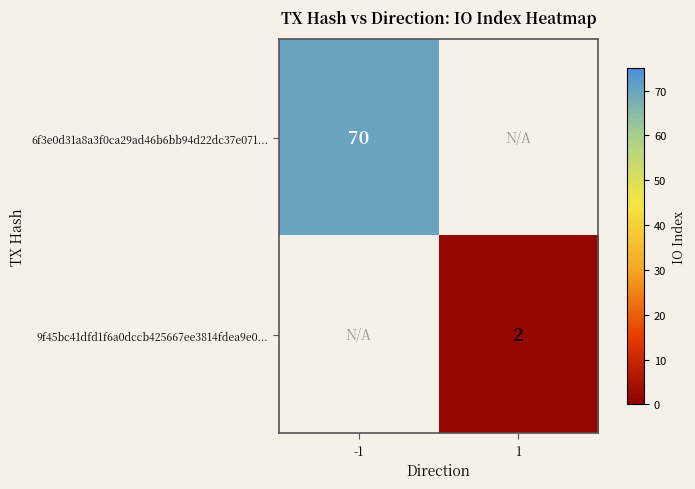

Is it true that 6f3e0d31a8a3f0ca29ad46b6bb94d22dc37e071... equals 101 at -1?

False